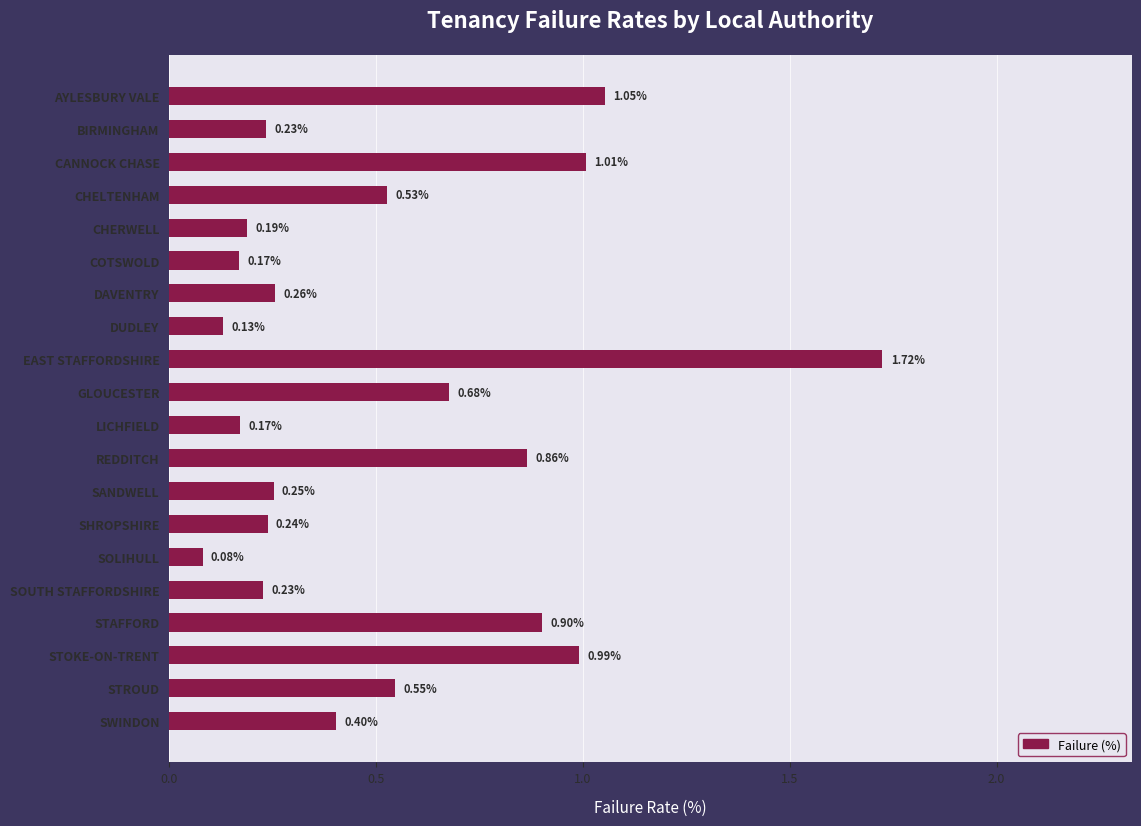

Which category has the lowest value across all series?

SOLIHULL